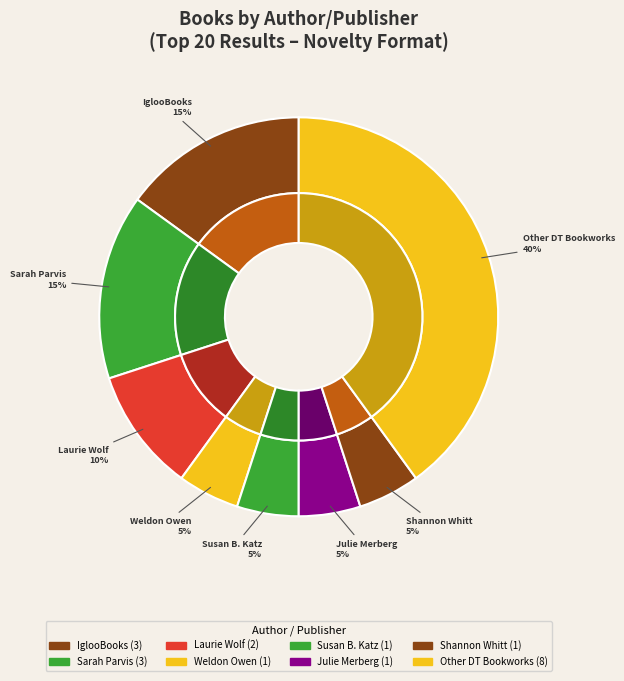

Is it true that Weldon Owen is 13% of the pie?

False